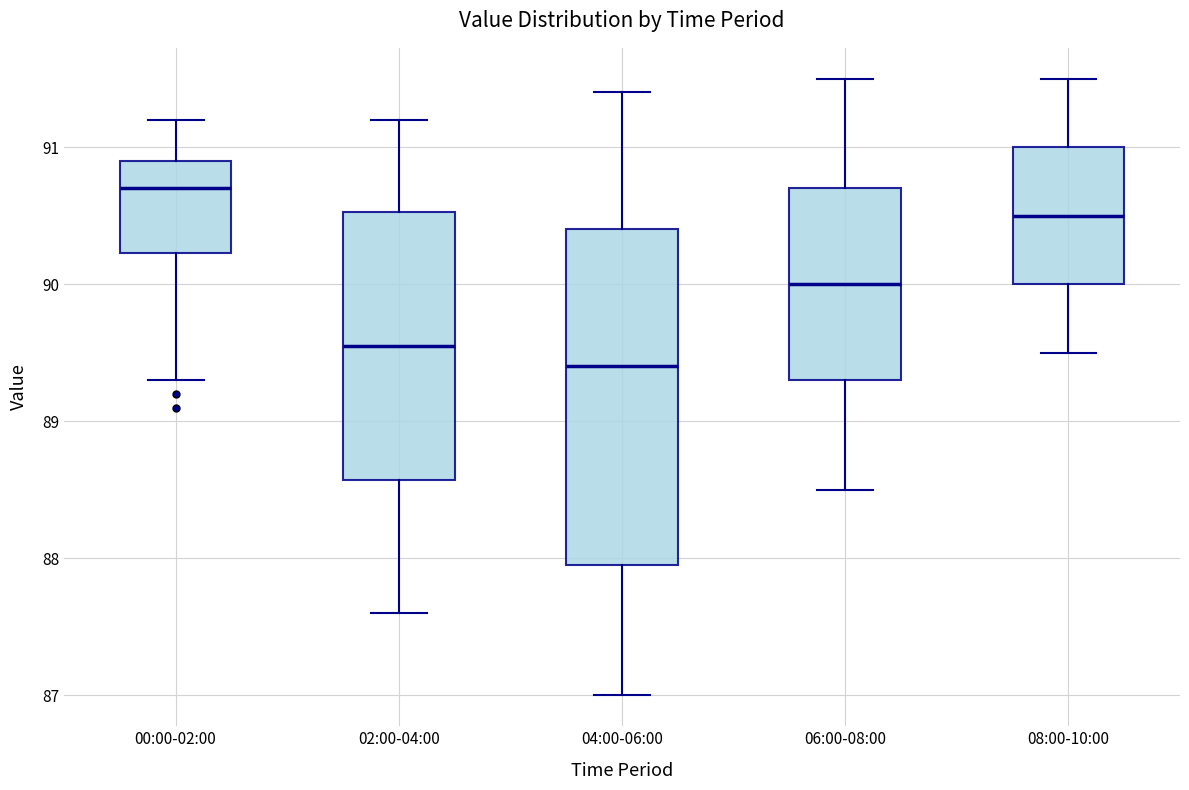

Which box has the lowest median line?

04:00-06:00